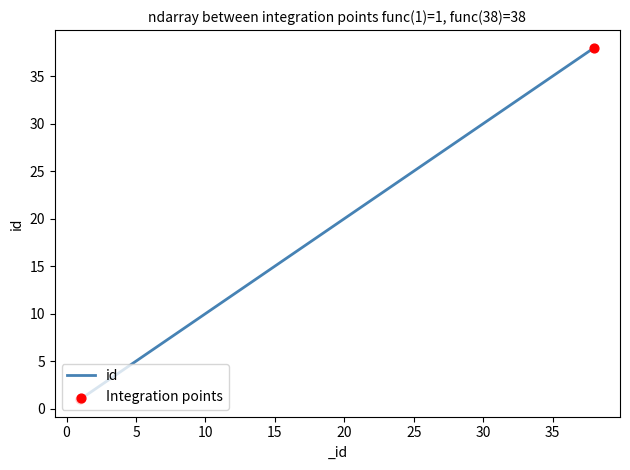

Does the chart have visible grid lines?

No